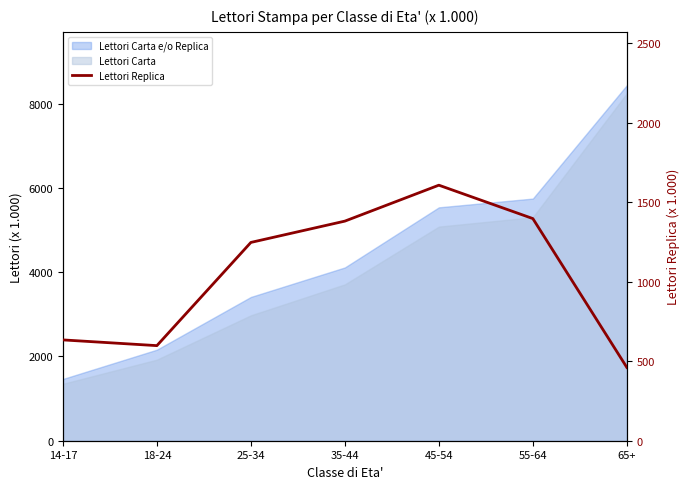

Reading left to right, list all the values displayed in this chart.

14-17=634	18-24=598	25-34=1247	35-44=1381	45-54=1607	55-64=1397	65+=461